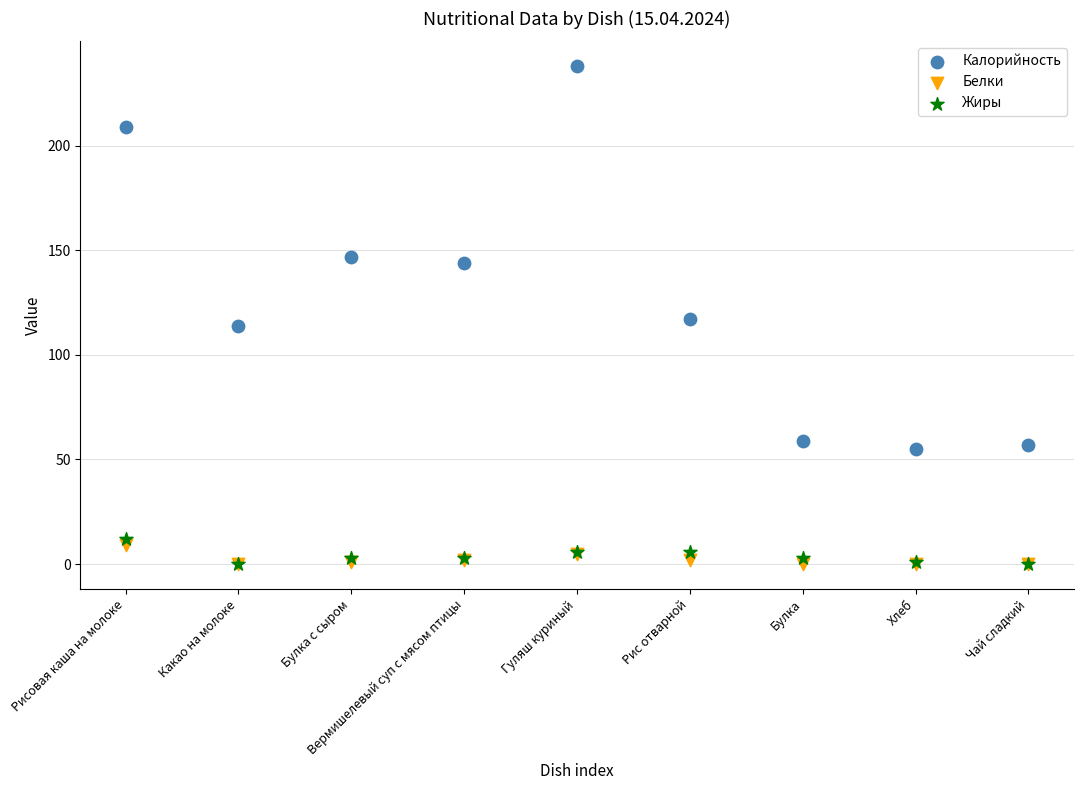

What are all the series names shown in the legend?

Калорийность, Белки, Жиры